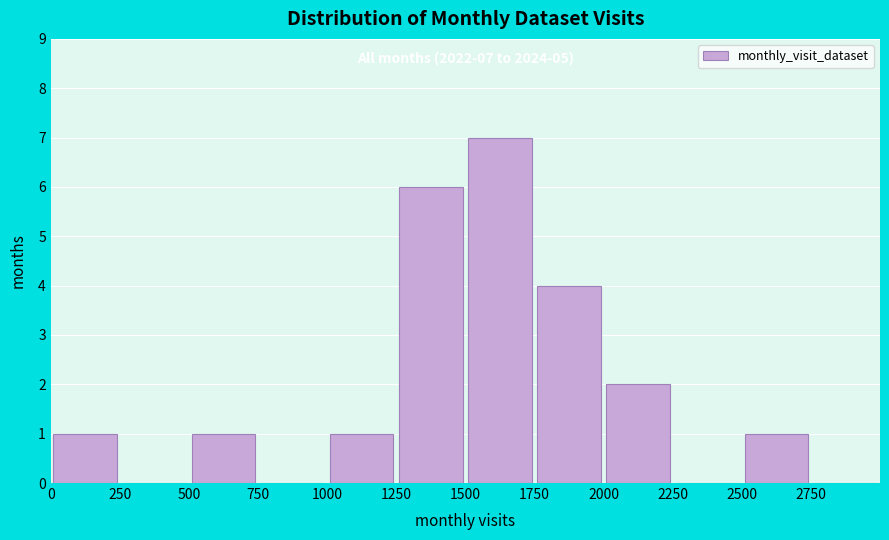

Which range on the x-axis has the tallest bar?

1500 to 1750